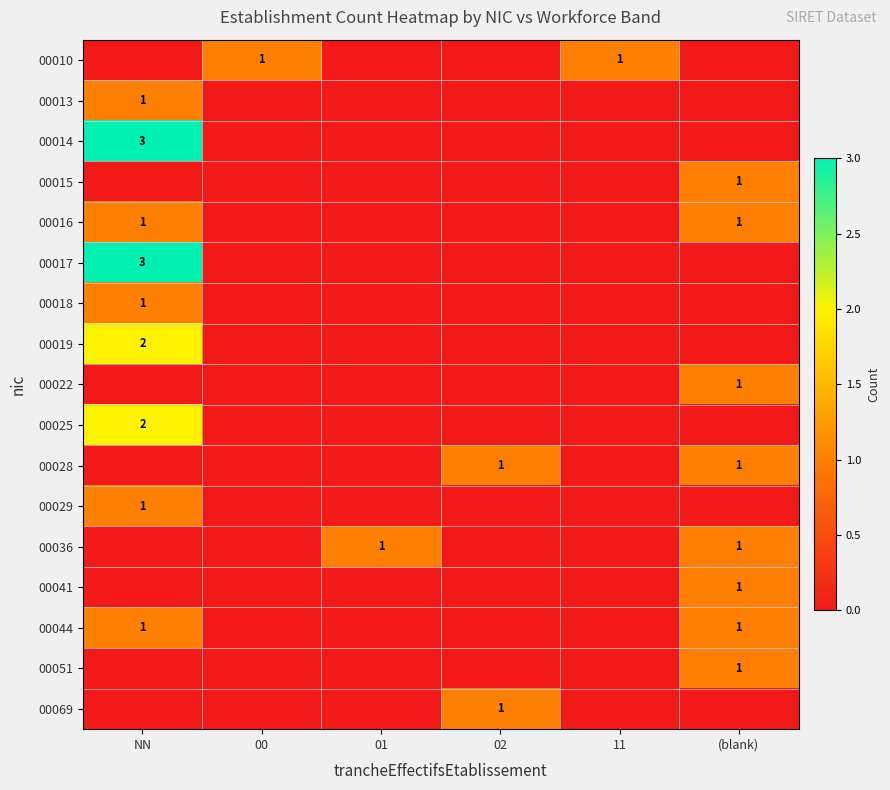

How many categories are shown in the chart?

6